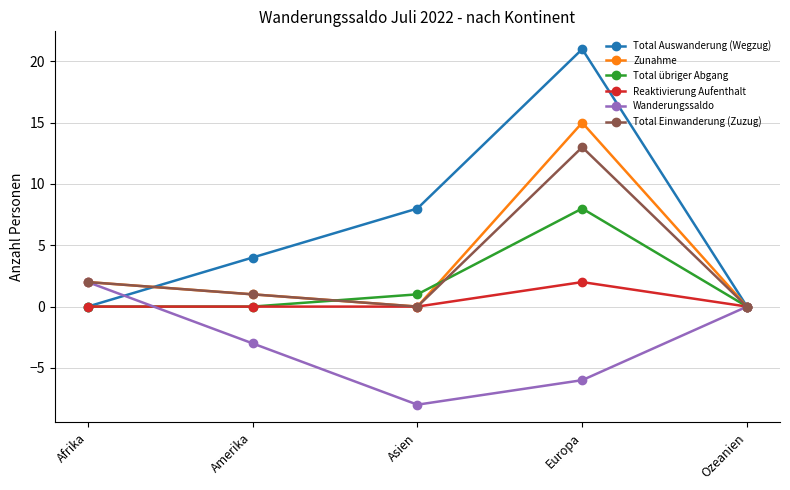

Which category has the highest value across all series?

Europa